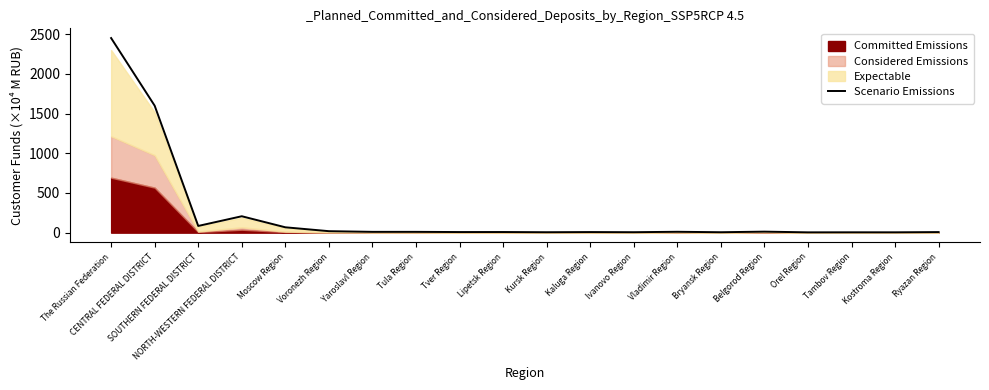

At which label is Scenario Emissions closest to 1227?

CENTRAL FEDERAL DISTRICT